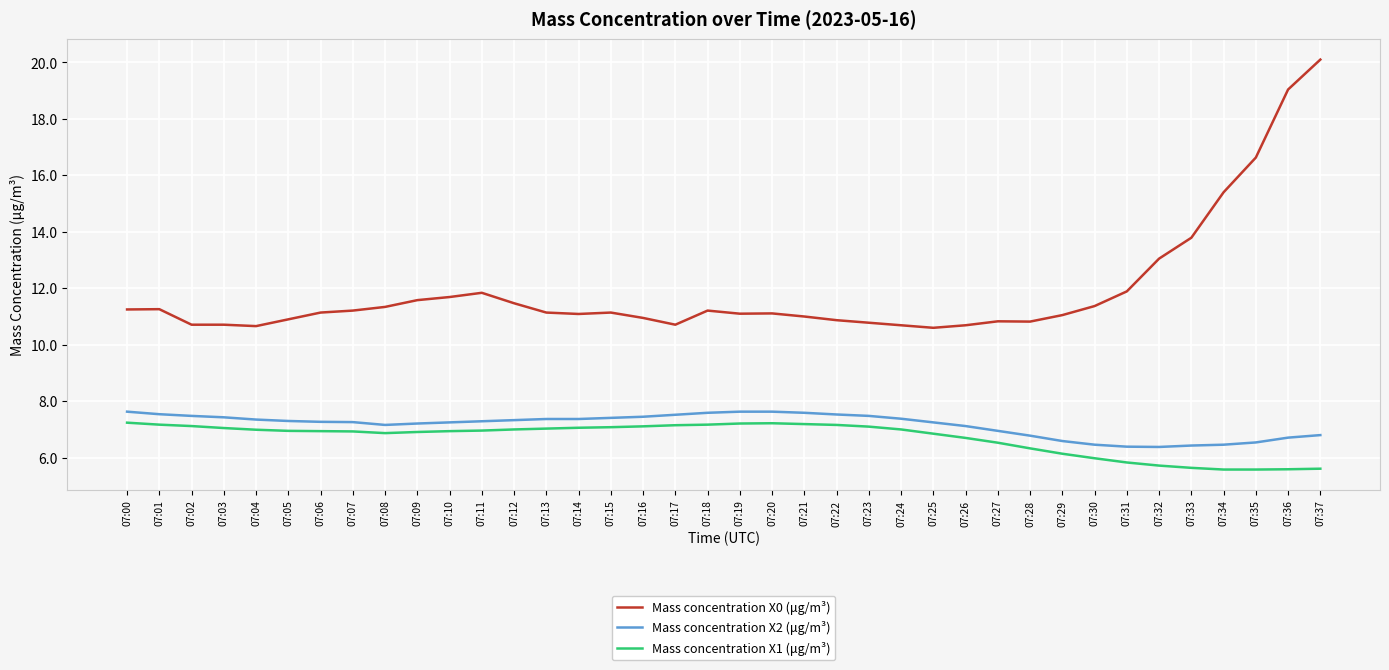

Which series has the largest total across all categories?

Mass concentration X0 (μg/m³)